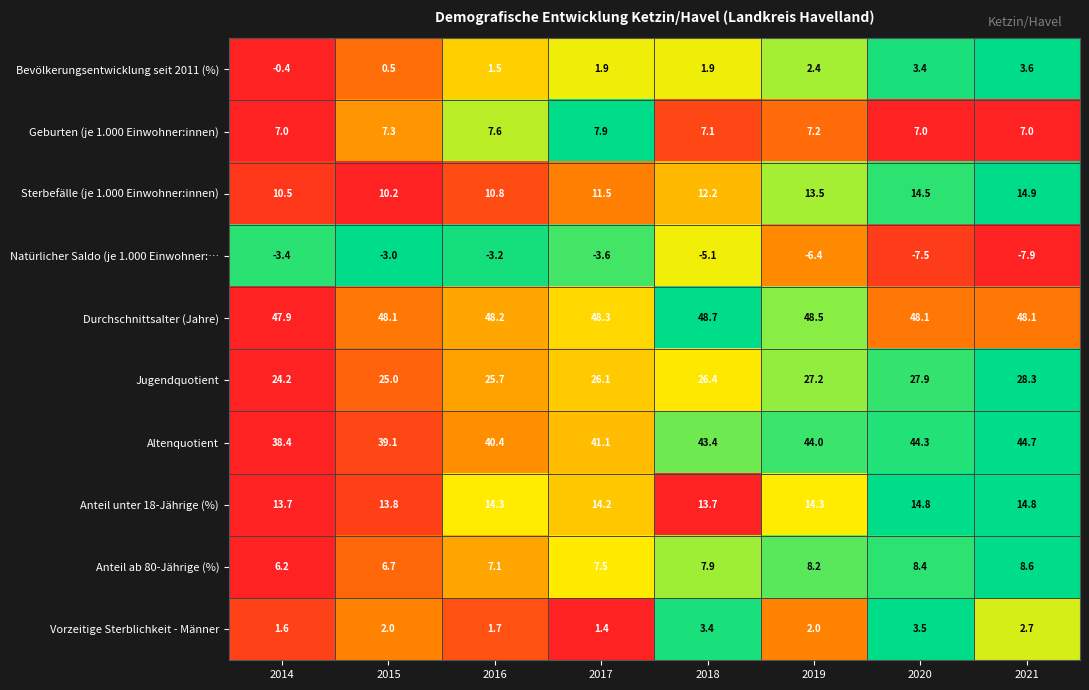

What is the approximate value of Jugendquotient at 2019?

27.2